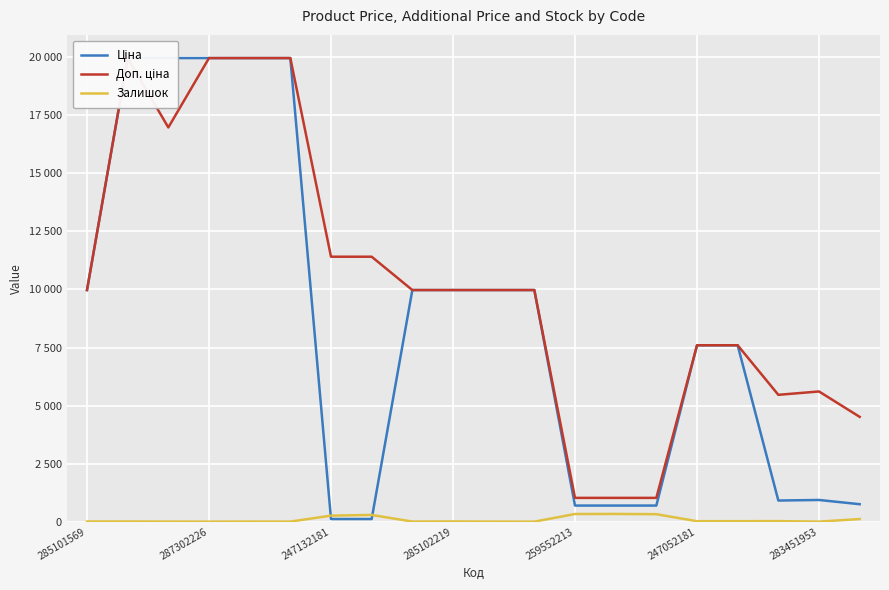

How many lines are shown in the chart?

3